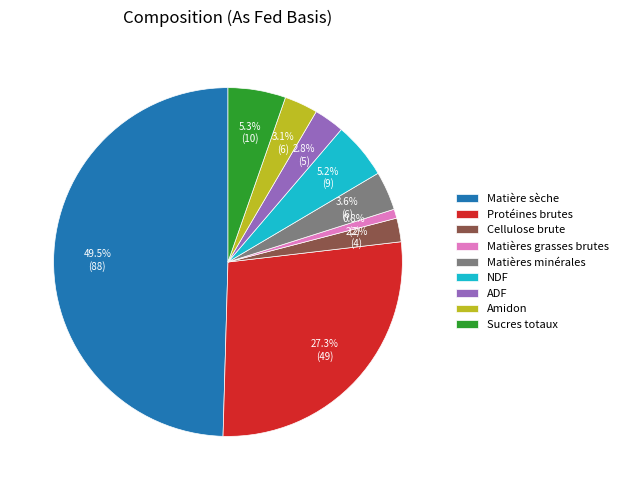

To the nearest percent, what portion does Cellulose brute represent?

2%